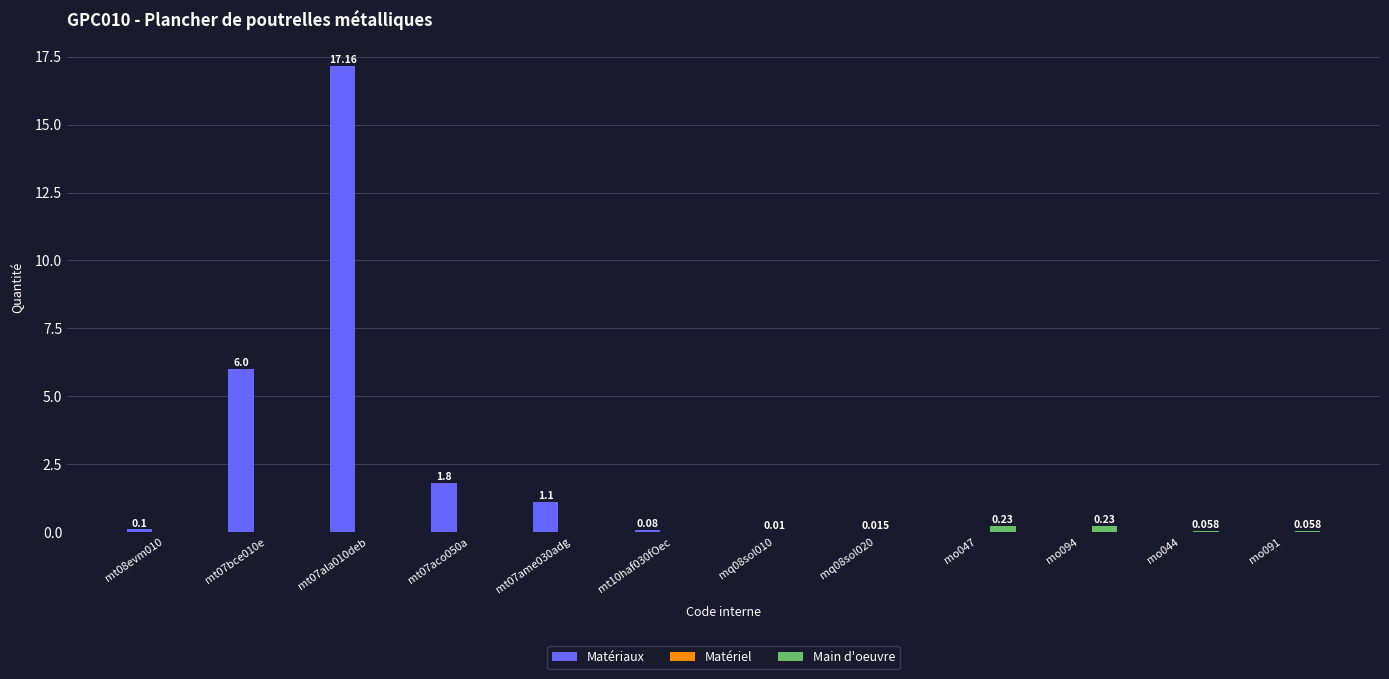

Which series has the largest range (max minus min)?

Matériaux